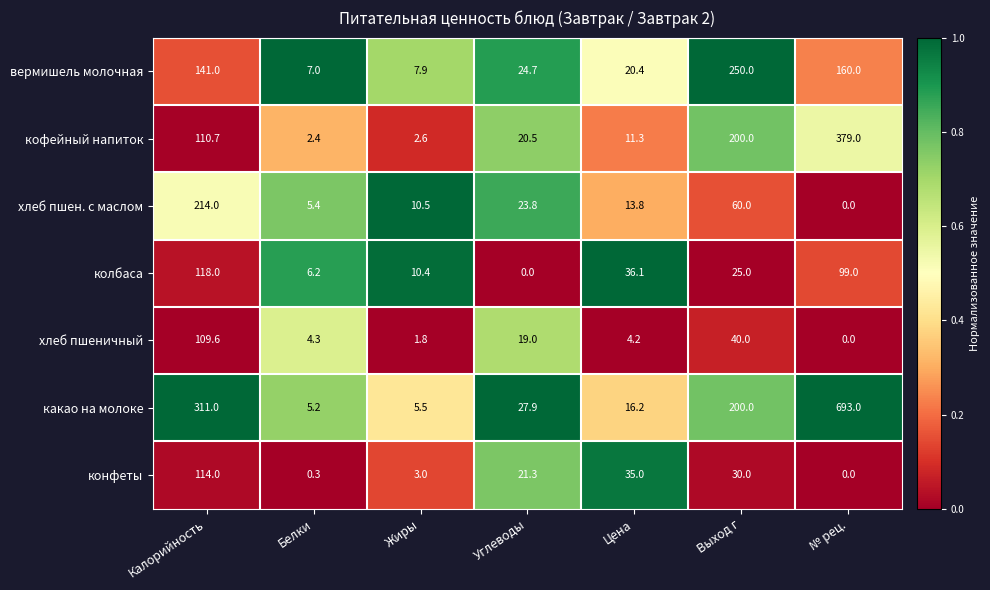

What is the sum of the хлеб пшен. с маслом values at Выход г and Калорийность?

274.0